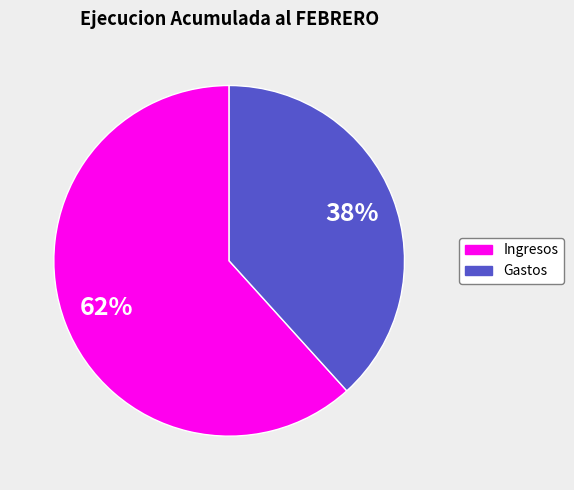

Is there any slice that represents more than half of the pie?

Yes